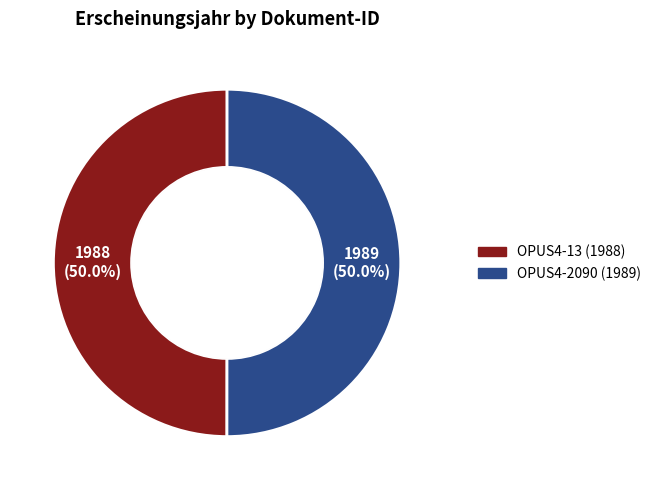

To the nearest percent, what is the combined percentage of OPUS4-13 and OPUS4-2090?

100%